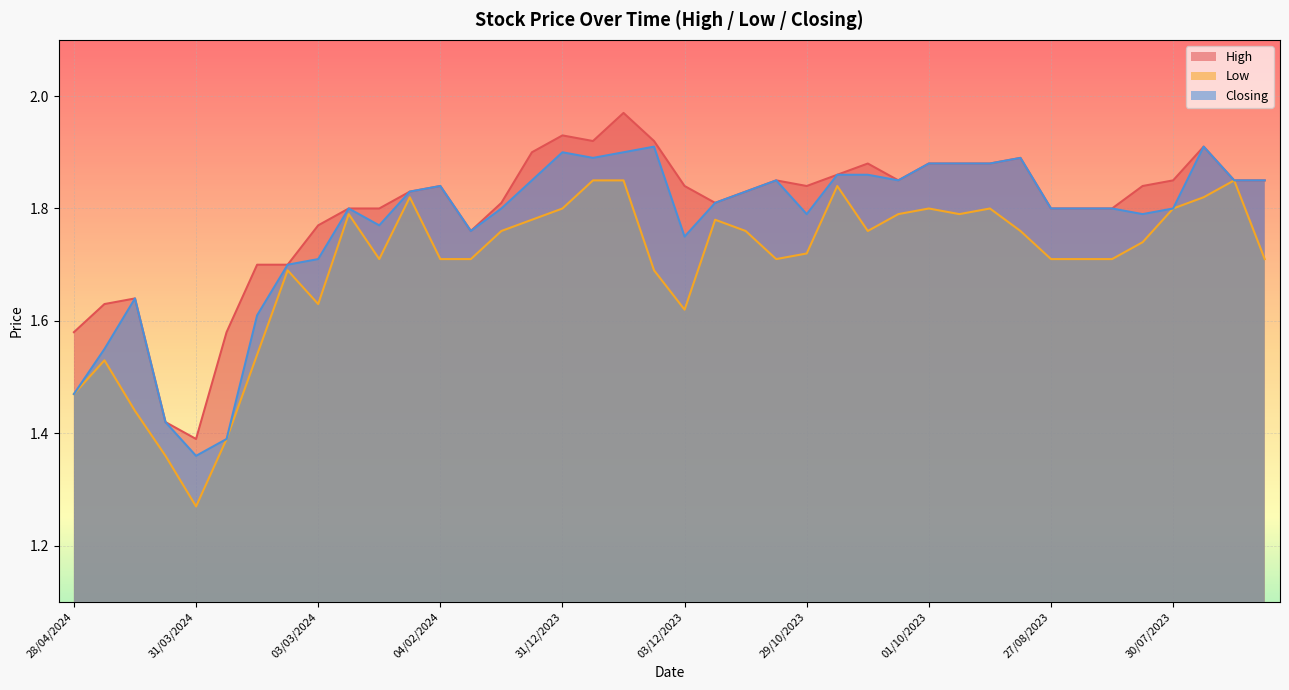

At which category is the sum across all series the highest?

17/12/2023